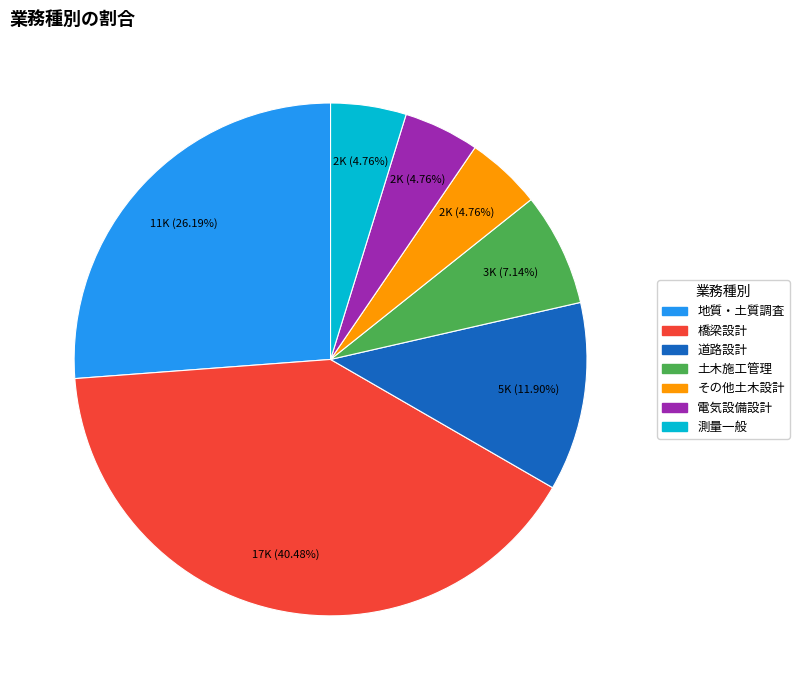

What is the largest slice in the pie chart?

橋梁設計